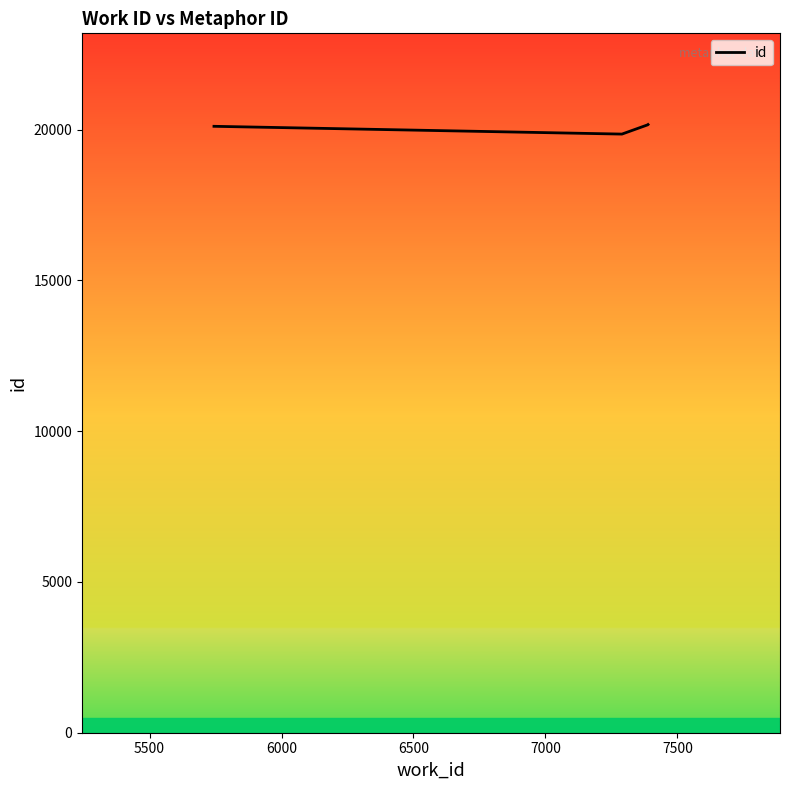

What is the maximum value shown in the chart?

20168